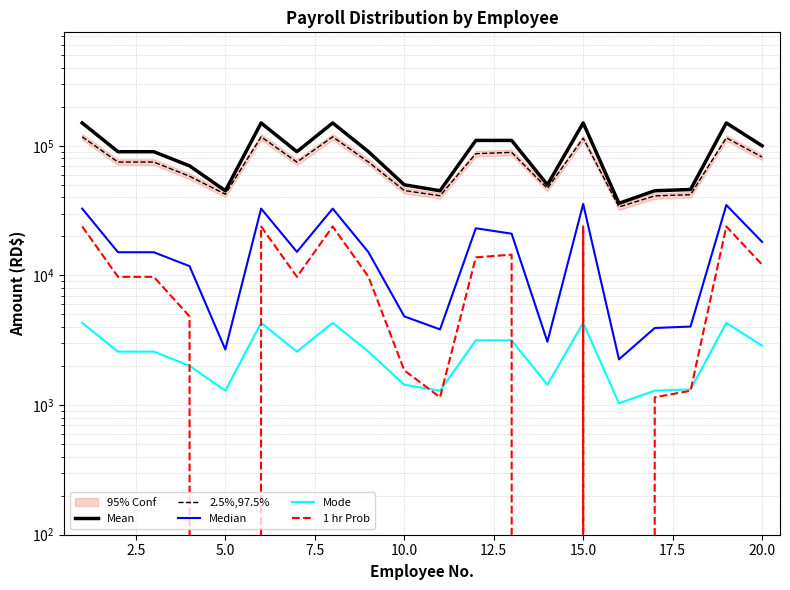

True or false: Median has a value of 6646.2 at 22.5.

False